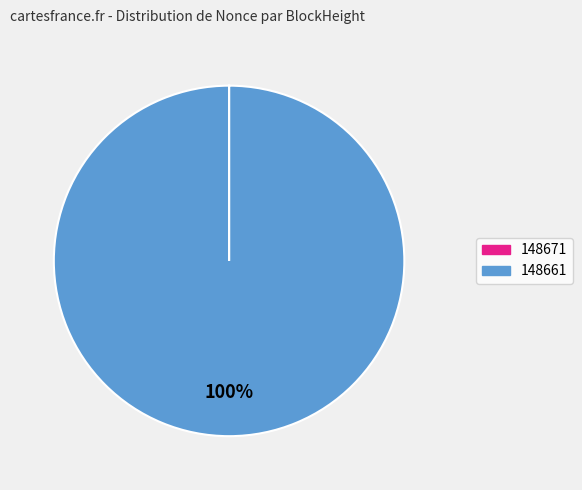

To the nearest percent, what is the average slice percentage?

50%